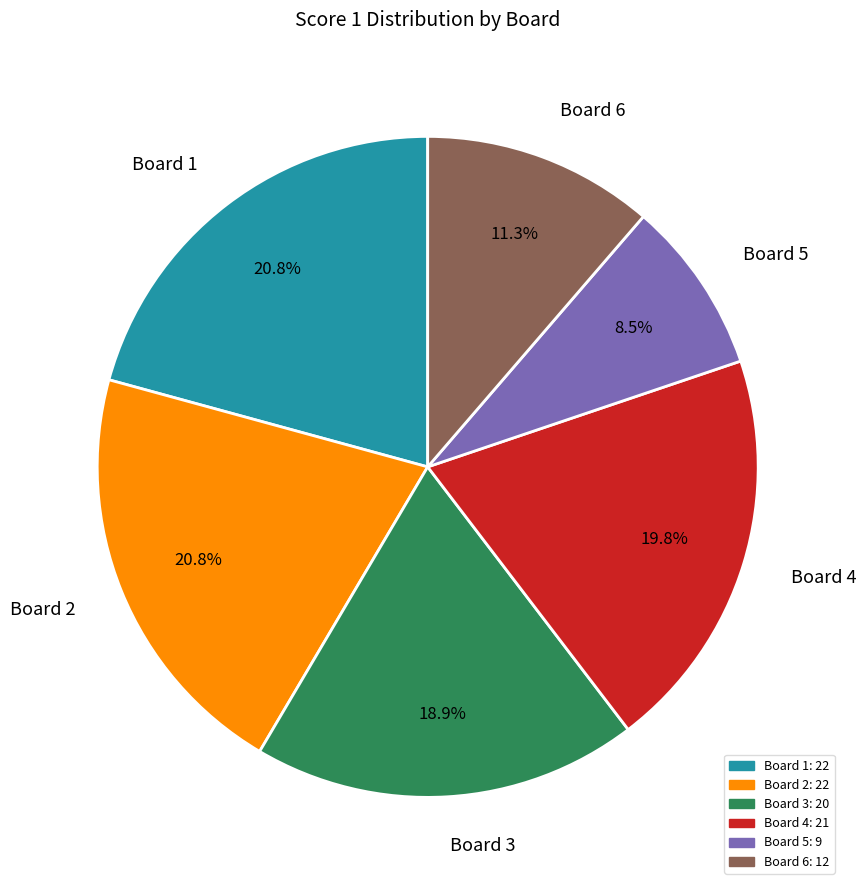

How many slices are in this pie chart?

6